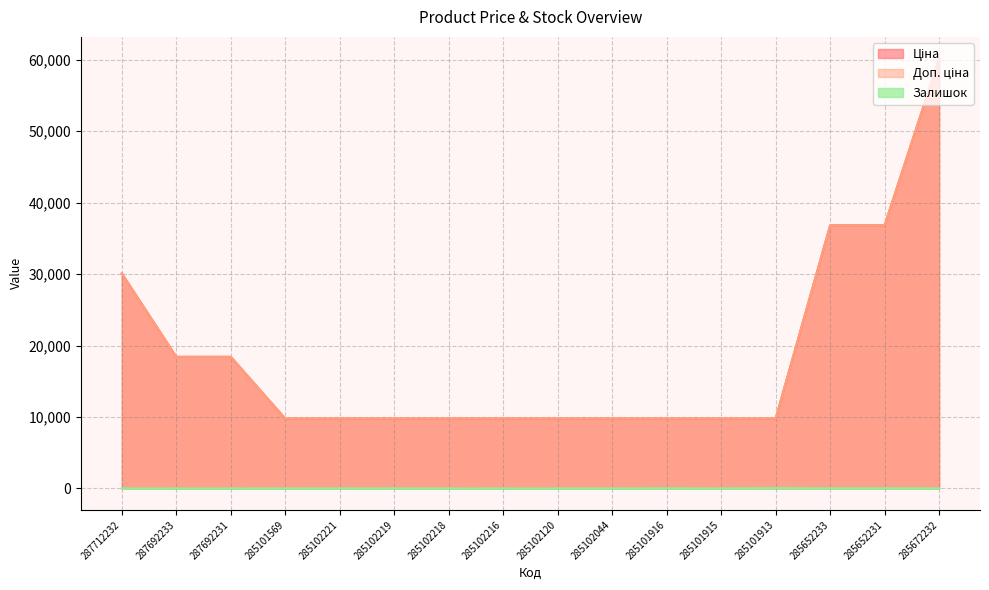

Rank the series by their maximum value, from highest to lowest.

Ціна, Доп. ціна, Залишок